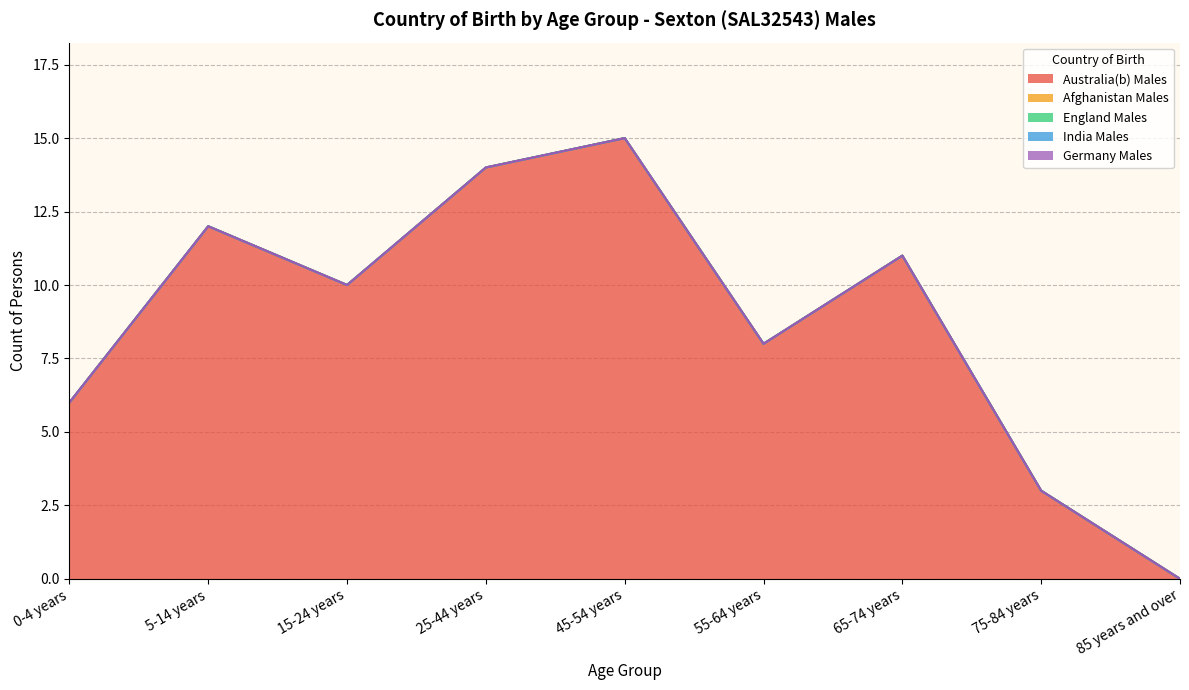

True or false: India Males has more than 0 interior local peaks.

False